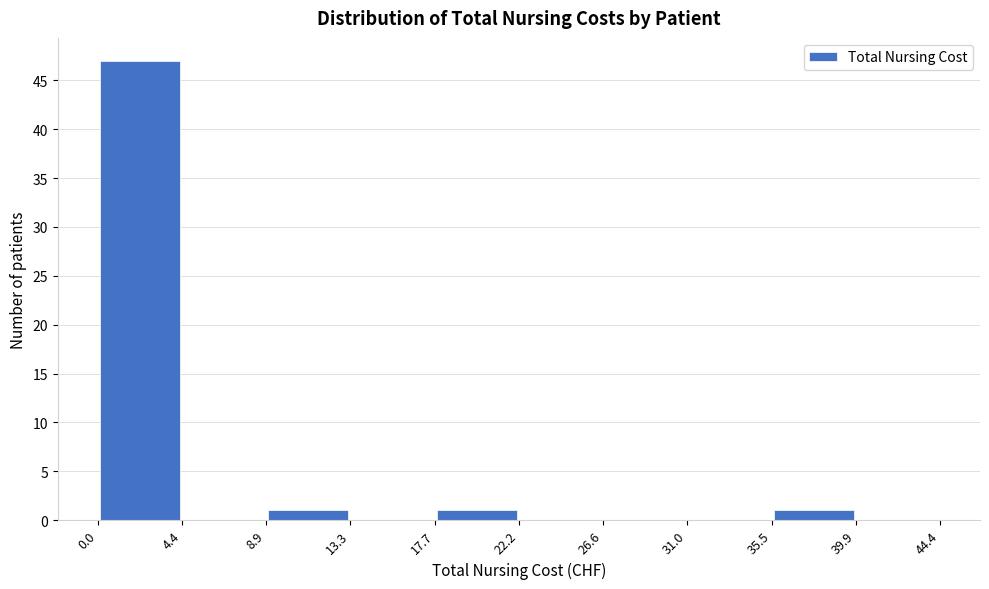

Reading left to right, list every bar in this chart as the range it spans on the x-axis followed by its height. The values are not printed on the chart, so give them approximately, as read against the axis.

0.0 to 4.4: 47
4.4 to 8.9: 0
8.9 to 13.3: 1
13.3 to 17.7: 0
17.7 to 22.2: 1
22.2 to 26.6: 0
26.6 to 31.0: 0
31.0 to 35.5: 0
35.5 to 39.9: 1
39.9 to 44.4: 0